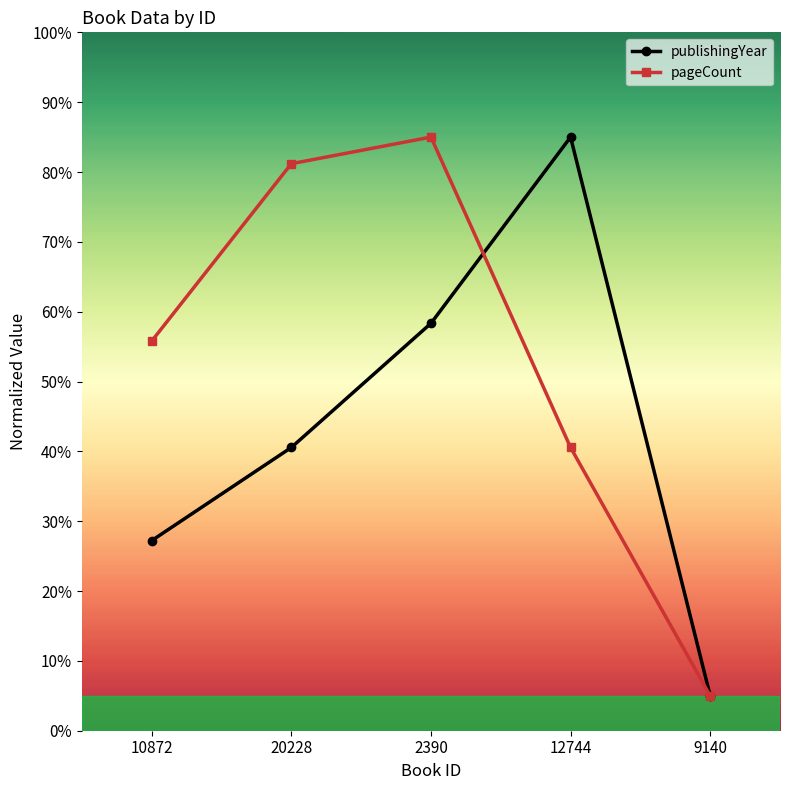

What is the value of the publishingYear point at the 4th from the left?

85.0